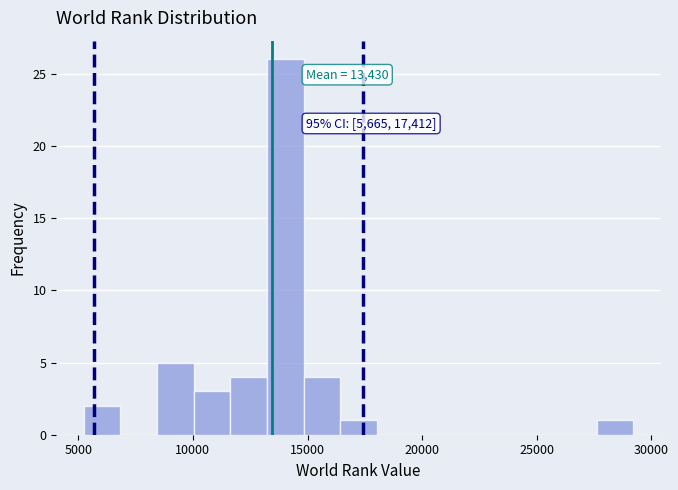

Read against the x-axis, roughly where is the centre of the tallest bar?

14000